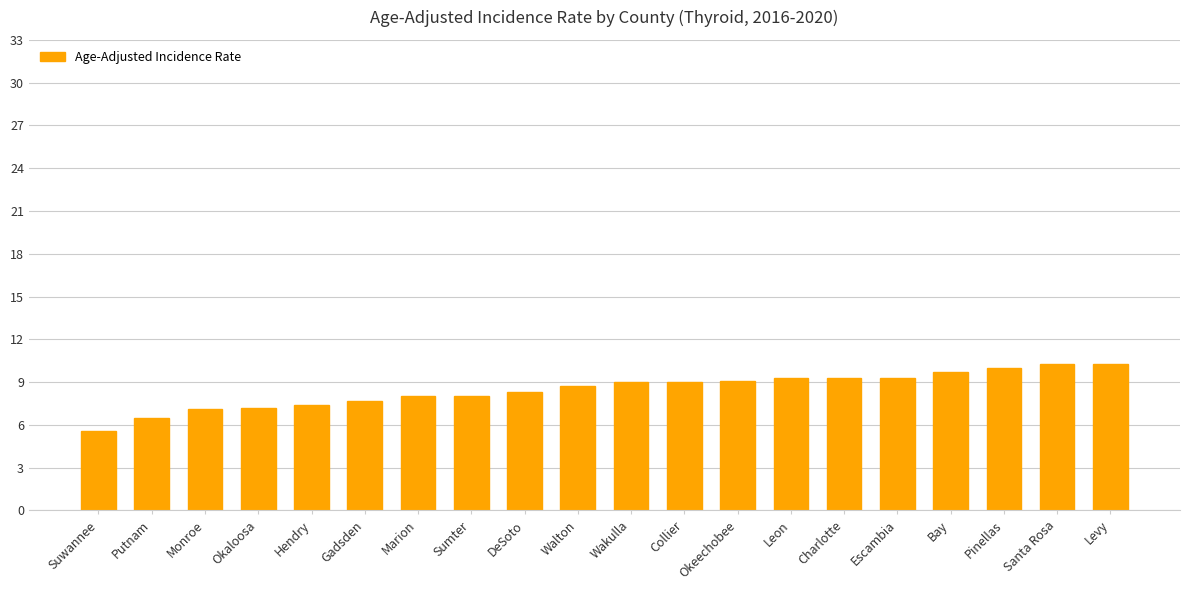

Does the chart contain stacked bars?

No